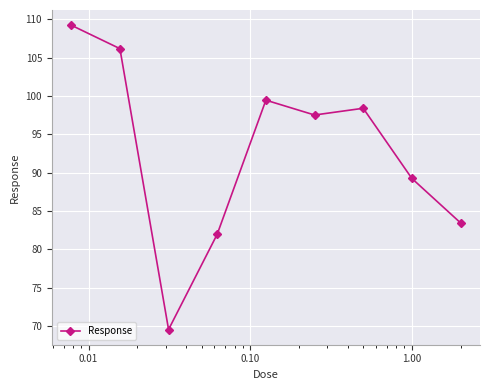

How many points are lower than both their immediate neighbors (excluding endpoints)?

2